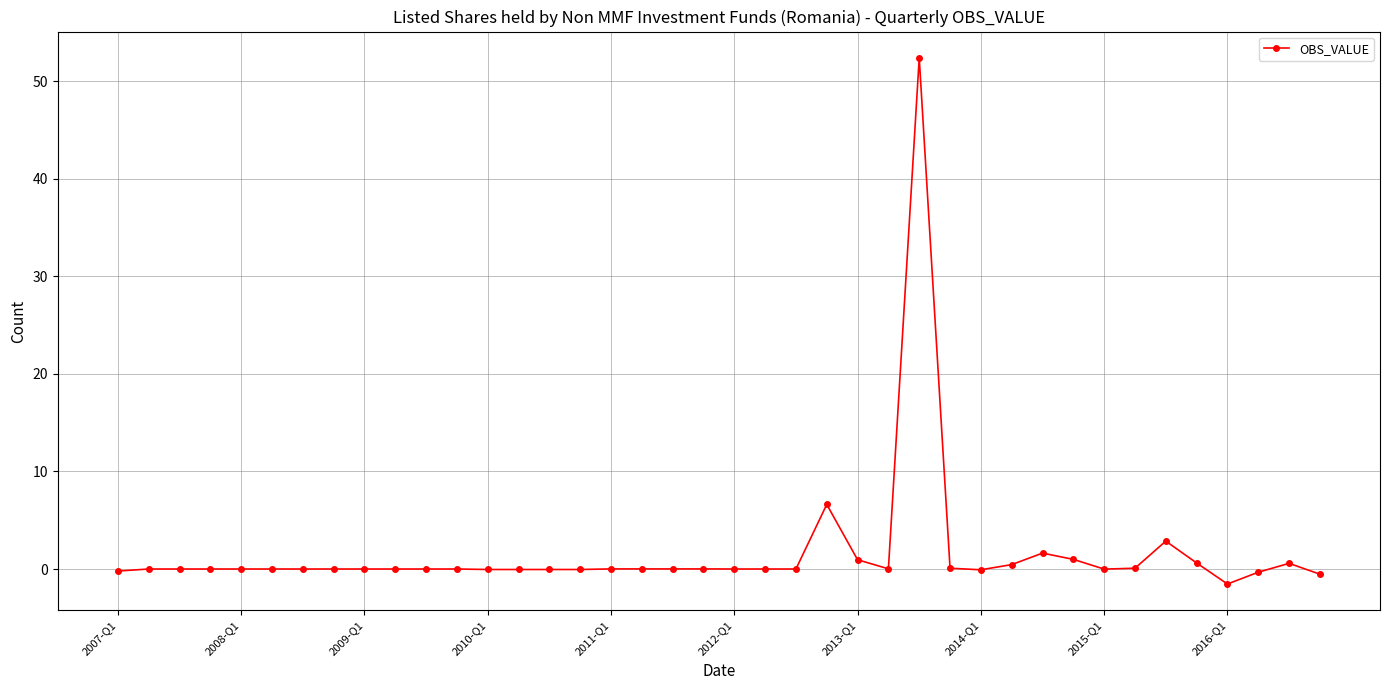

How many lines are shown in the chart?

1